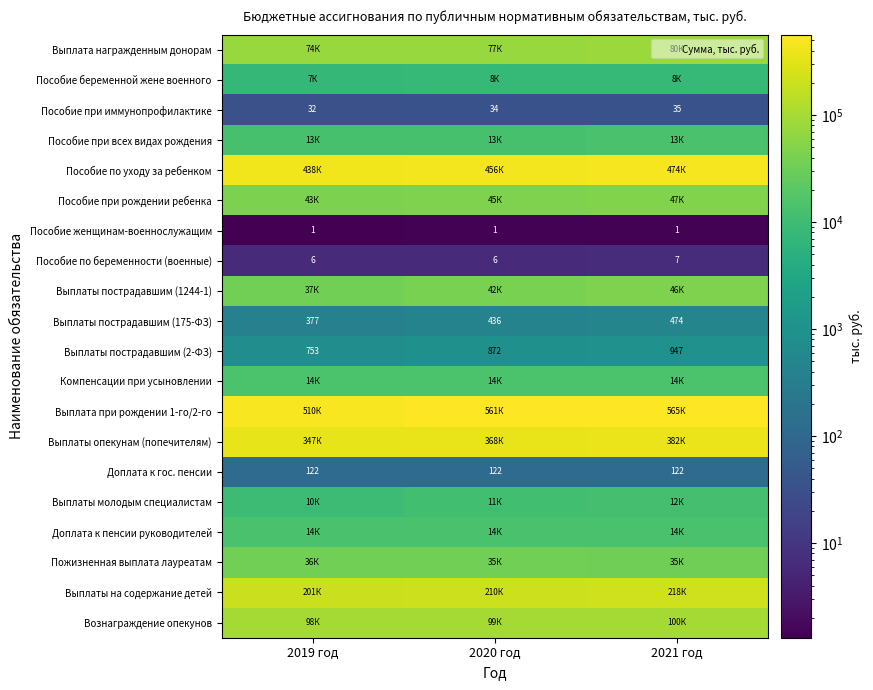

At which category is the sum across all series the highest?

2021 год